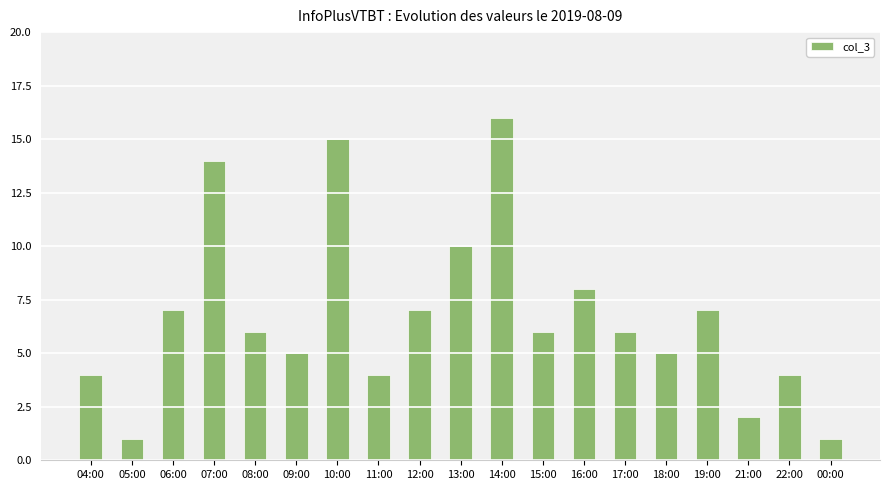

What is the smallest value displayed?

1